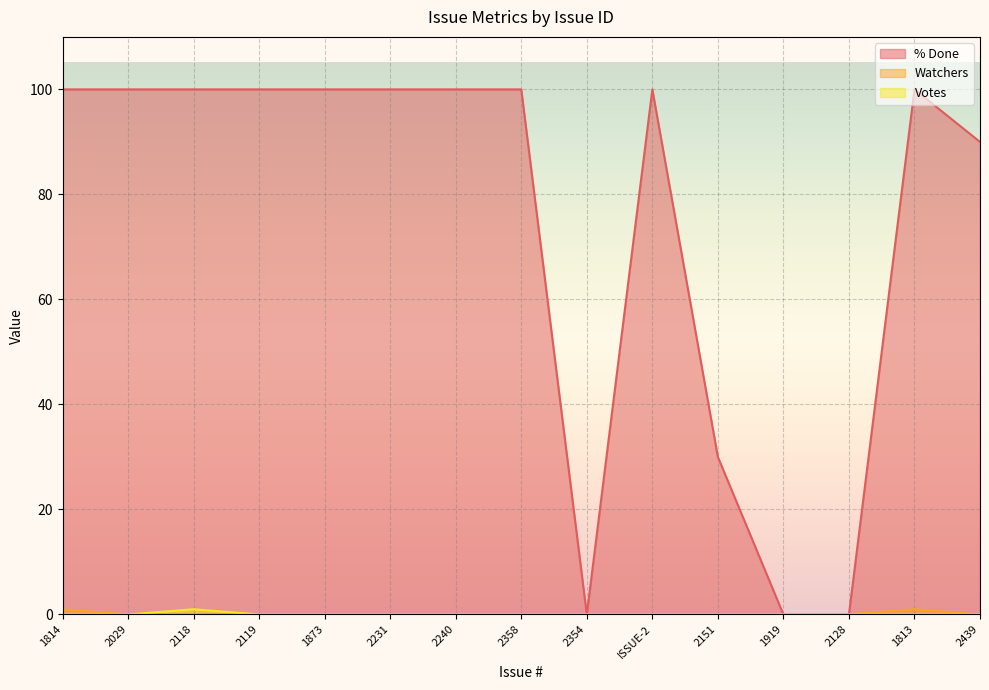

Between 1814 and ISSUE-2, which series saw the biggest shift?

Watchers